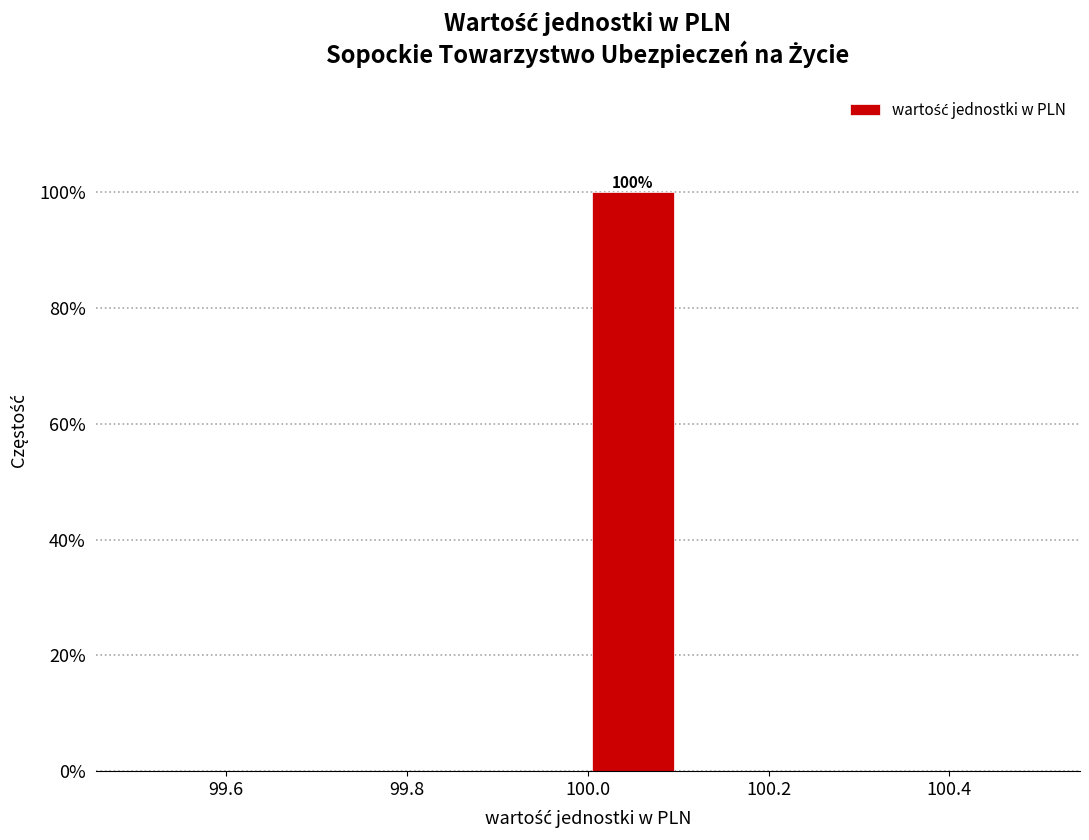

Over which range of the x-axis is the bar tallest?

100.0 to 100.1